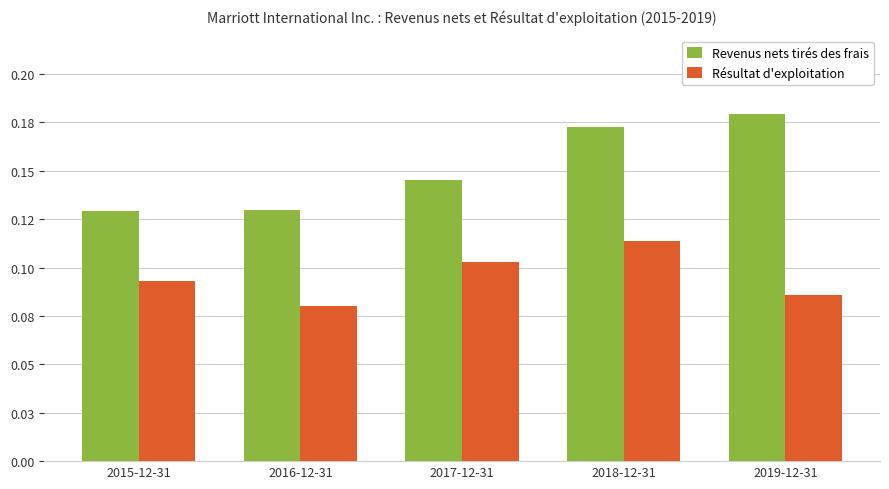

Does the chart contain stacked bars?

No